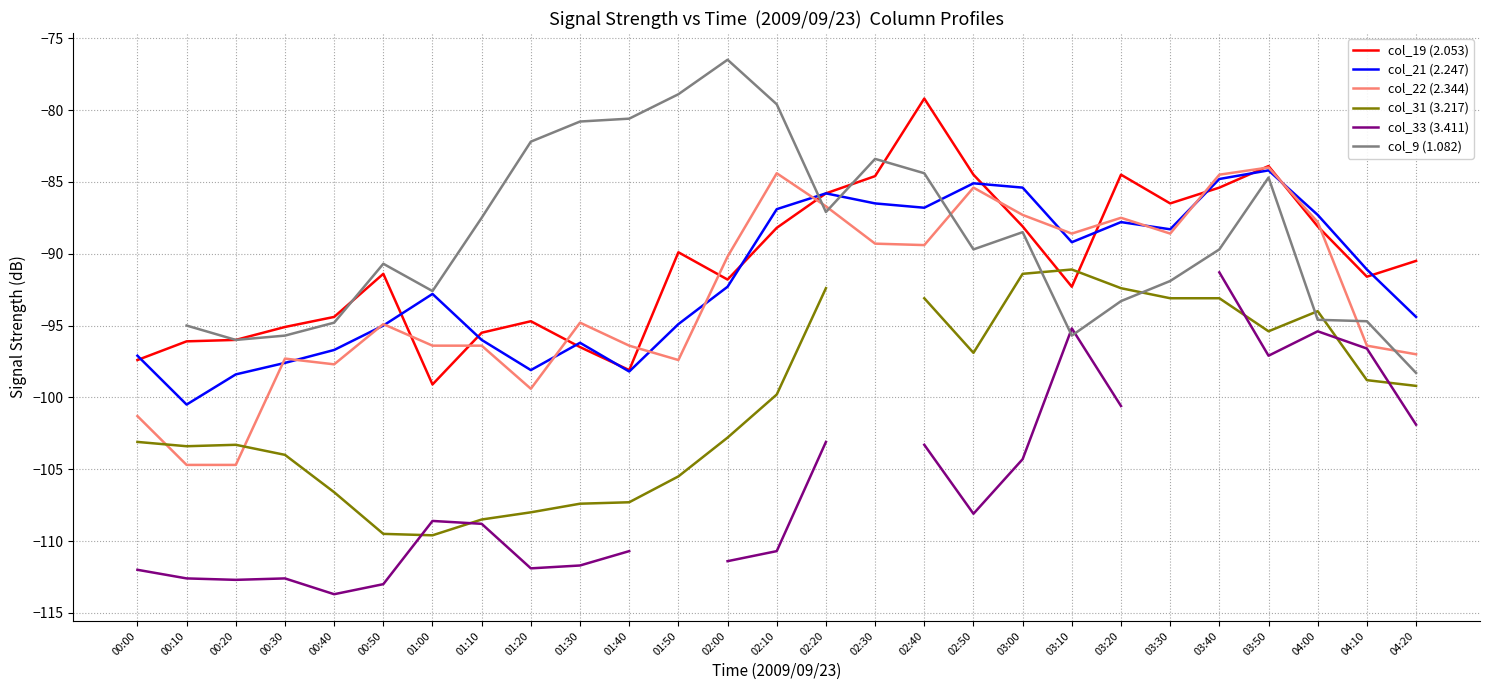

True or false: col_33 (3.411) and col_19 (2.053) intersect in this chart.

False